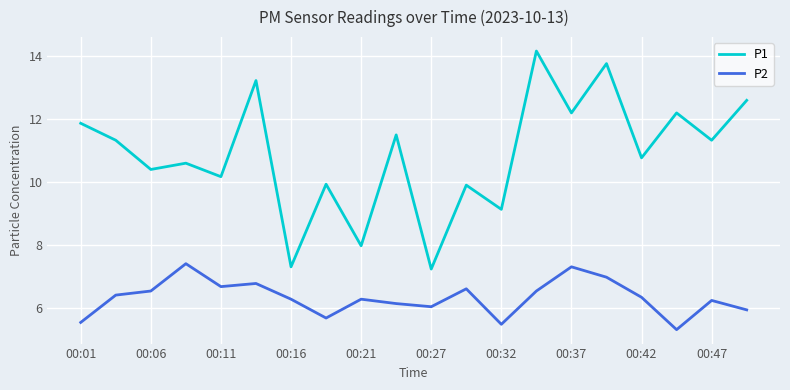

What is the sum of all P1 values?

217.6